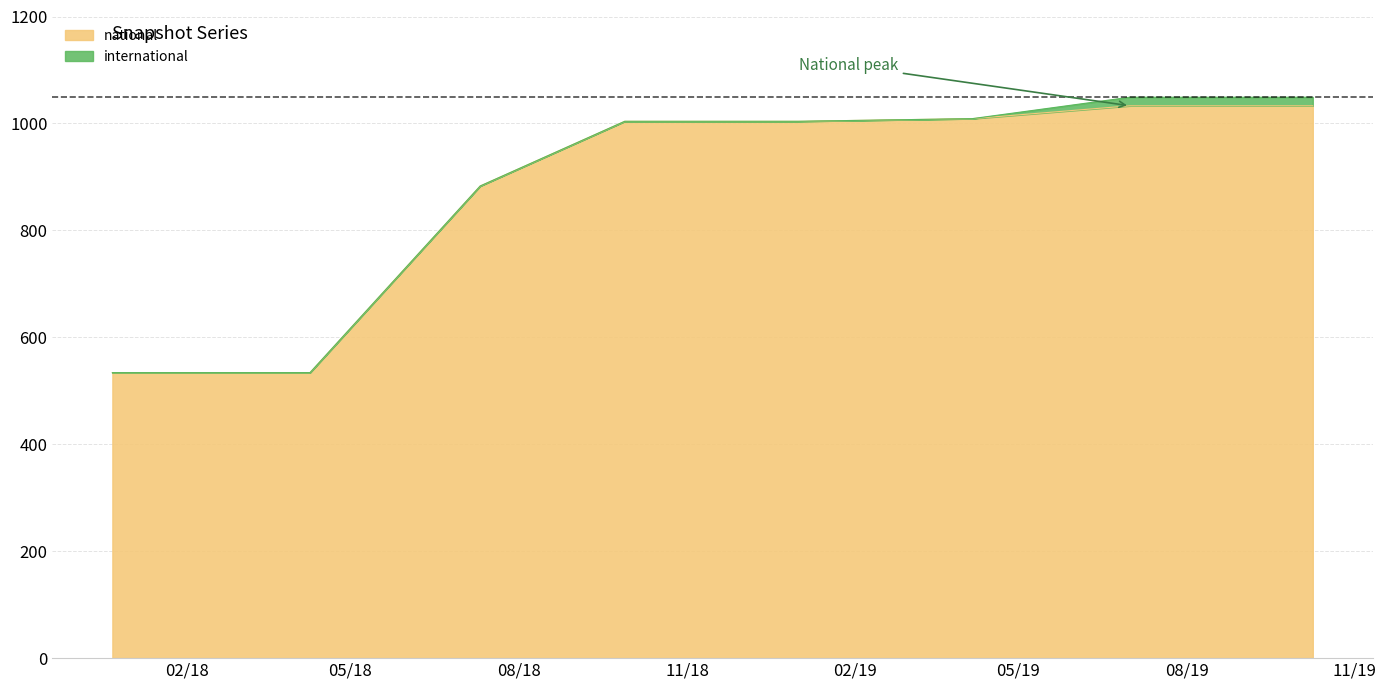

List the labels in order of value, smallest first.

2017-12-22, 2018-04-09, 2018-07-11, 2018-09-28, 2019-01-01, 2019-04-06, 2019-07-01, 2019-10-09